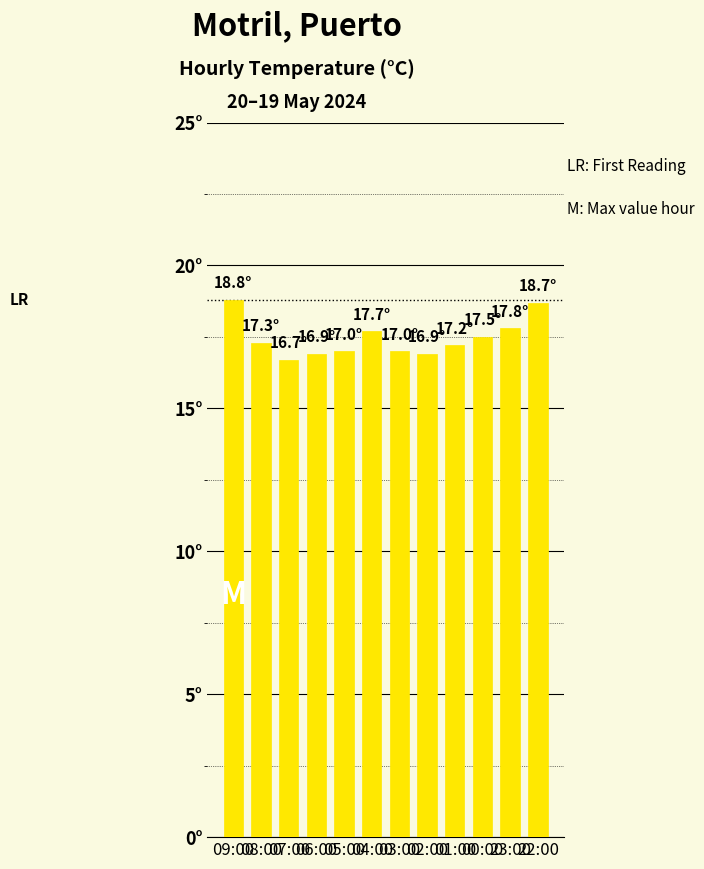

Read the value at 03:00.

17.0